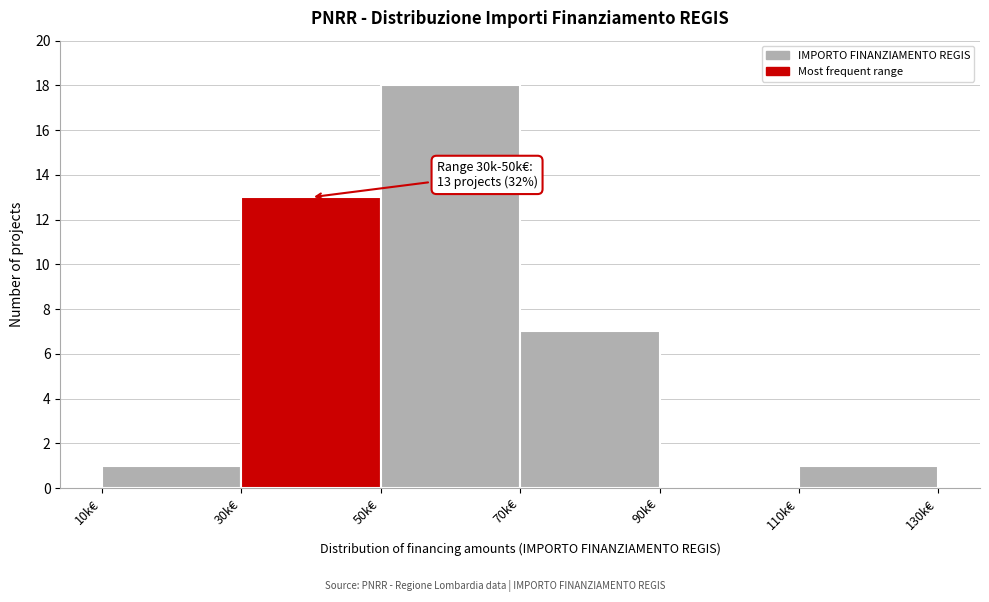

Reading left to right, what are all the values shown in this chart?

10k€=1	30k€=13	50k€=18	70k€=7	90k€=0	110k€=1